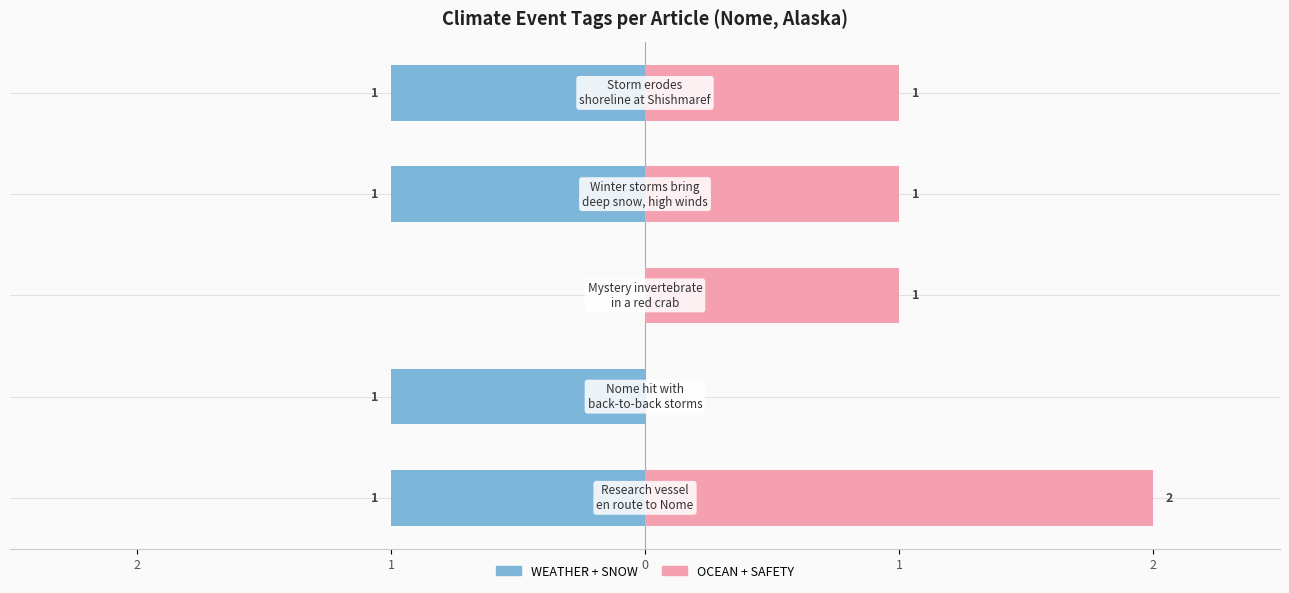

Reading right to left, extract all data points from this chart.

WEATHER + SNOW: -1	-1	0	-1	-1
OCEAN + SAFETY: 1	1	1	0	2